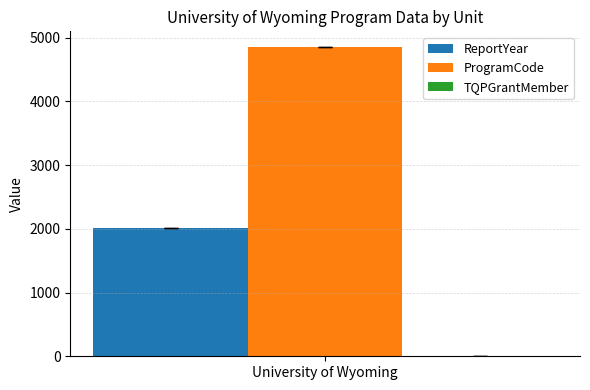

List the series in order of their peak value, lowest first.

ReportYear, ProgramCode